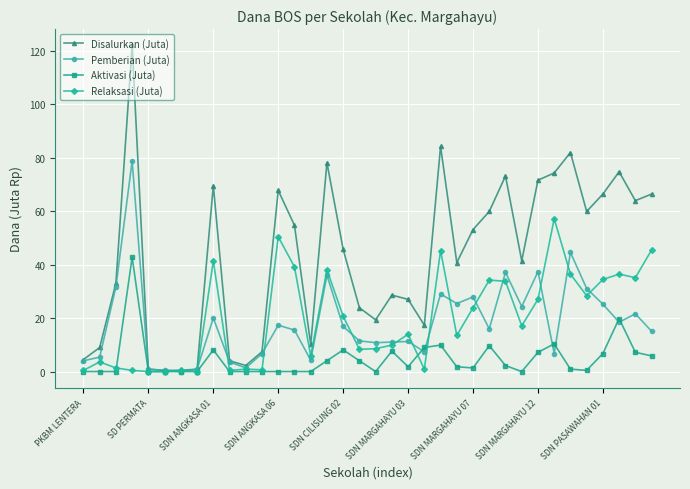

How many lines are shown in the chart?

4